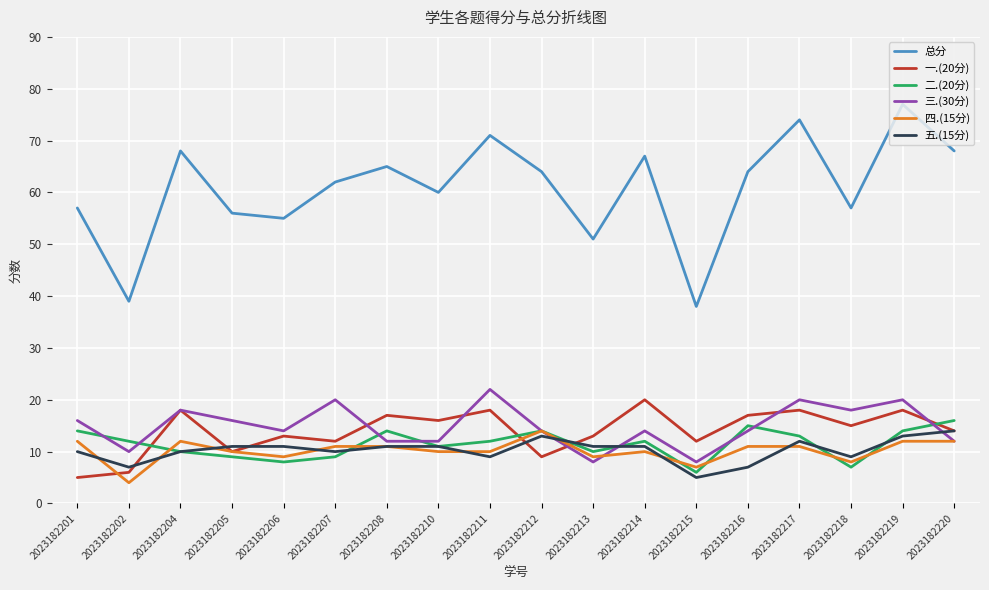

Which category has the highest value in the 五.(15分) series?

2023182220